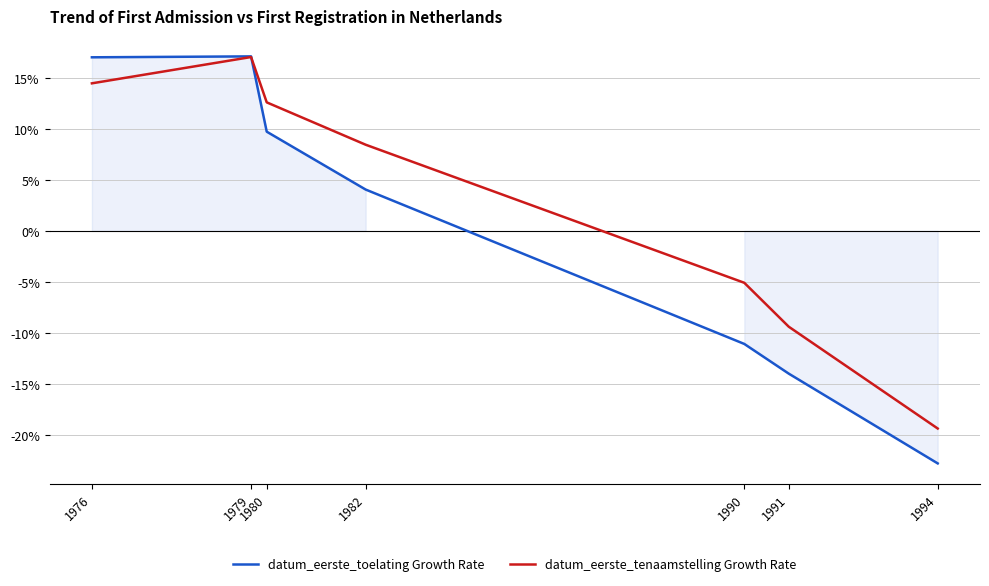

How many times do datum_eerste_tenaamstelling Growth Rate and datum_eerste_toelating Growth Rate cross each other?

1